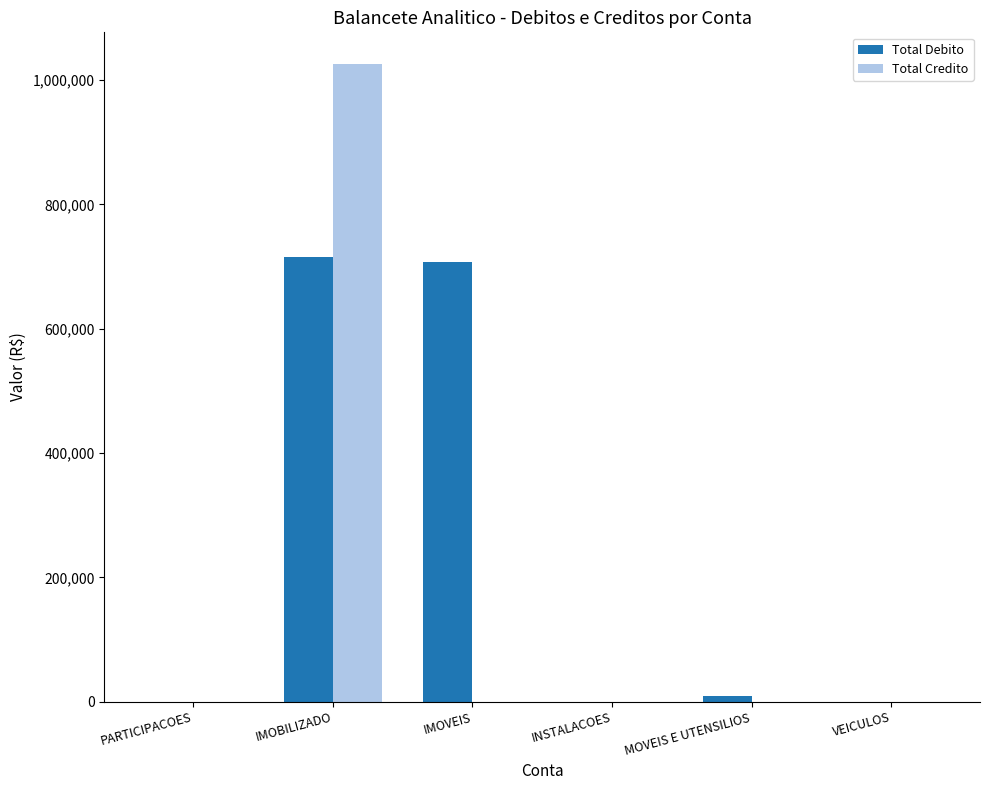

How many series are shown in this chart?

2